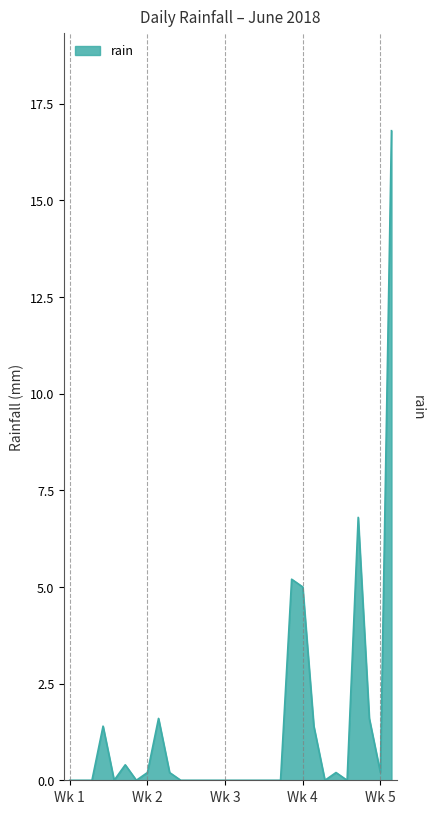

True or false: the data shows 6.3 at 2018-06-24.

False